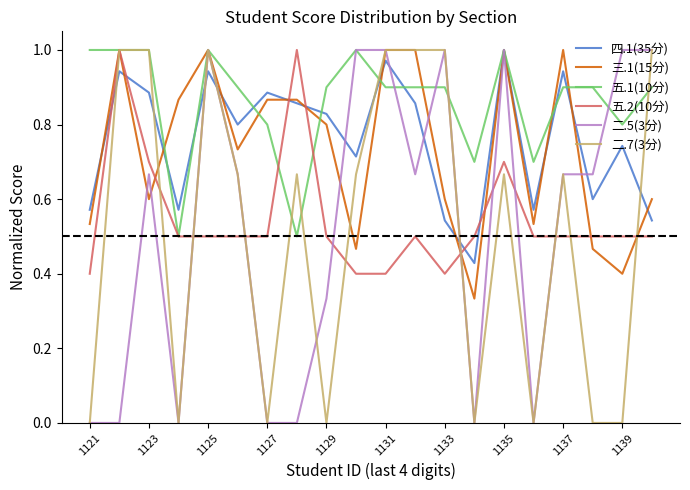

What are all the series names shown in the legend?

四.1(35分), 三.1(15分), 五.1(10分), 五.2(10分), 二.5(3分), 二.7(3分)